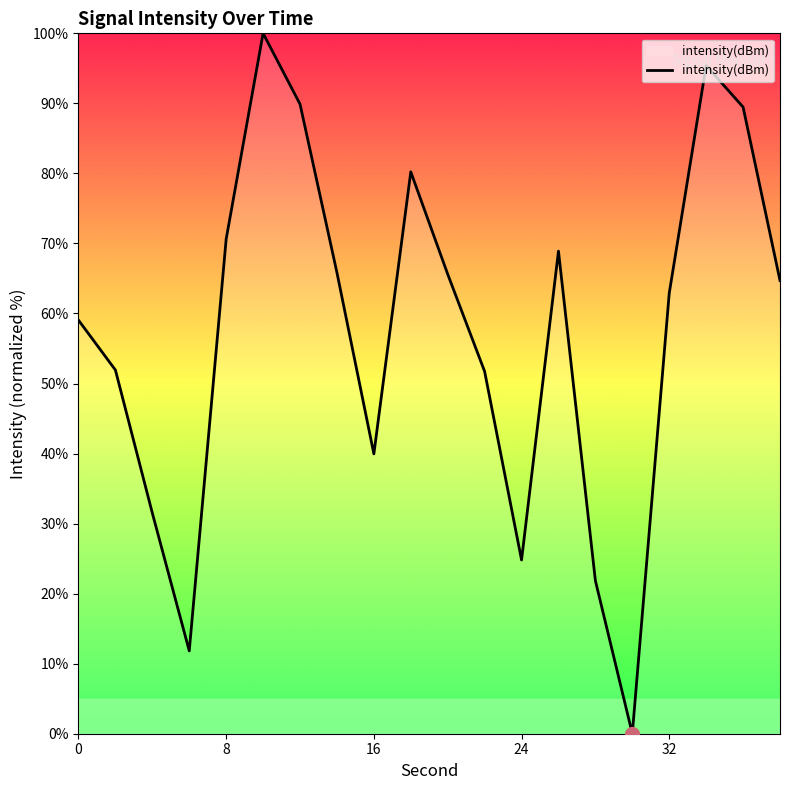

What is the greatest value displayed?

100.0